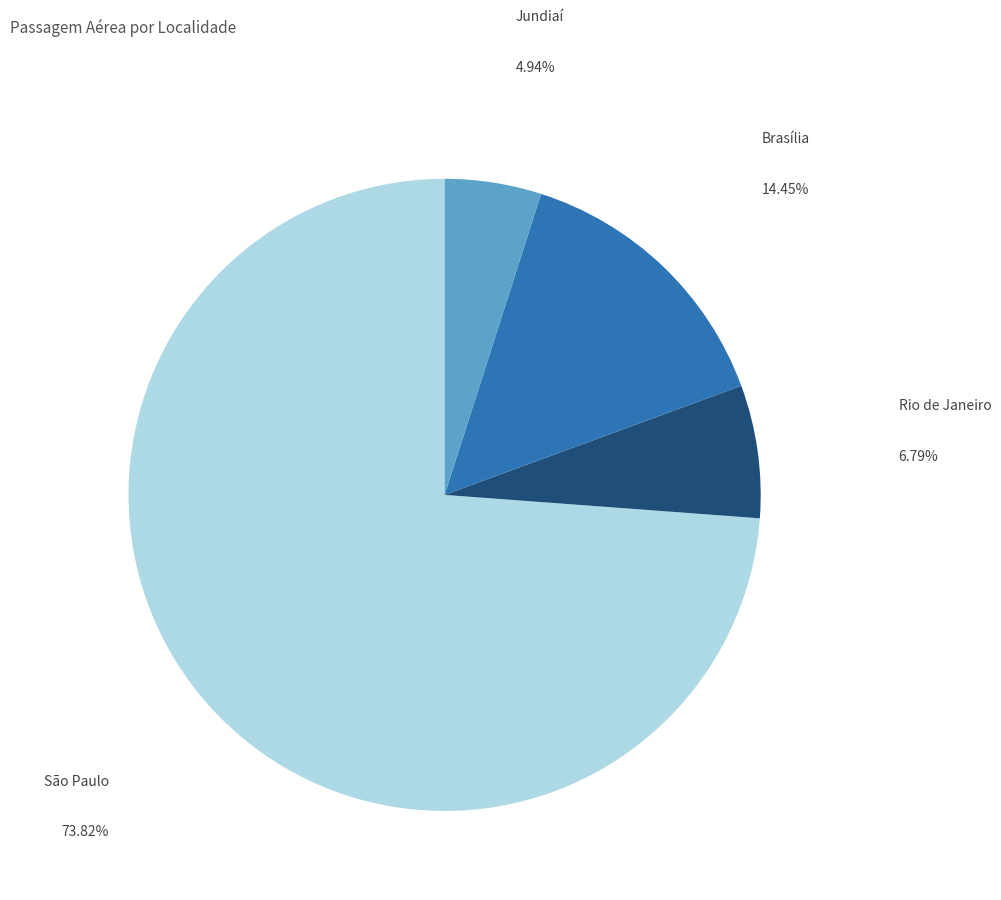

Rank the categories by value from highest to lowest.

São Paulo, Brasília, Rio de Janeiro, Jundiaí